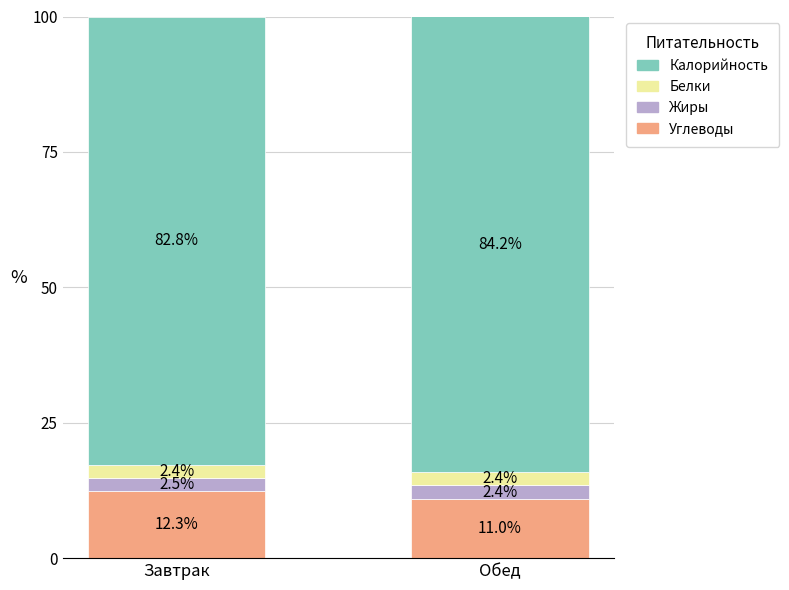

The Углеводы series shows 11.0 at Обед. True or false?

True